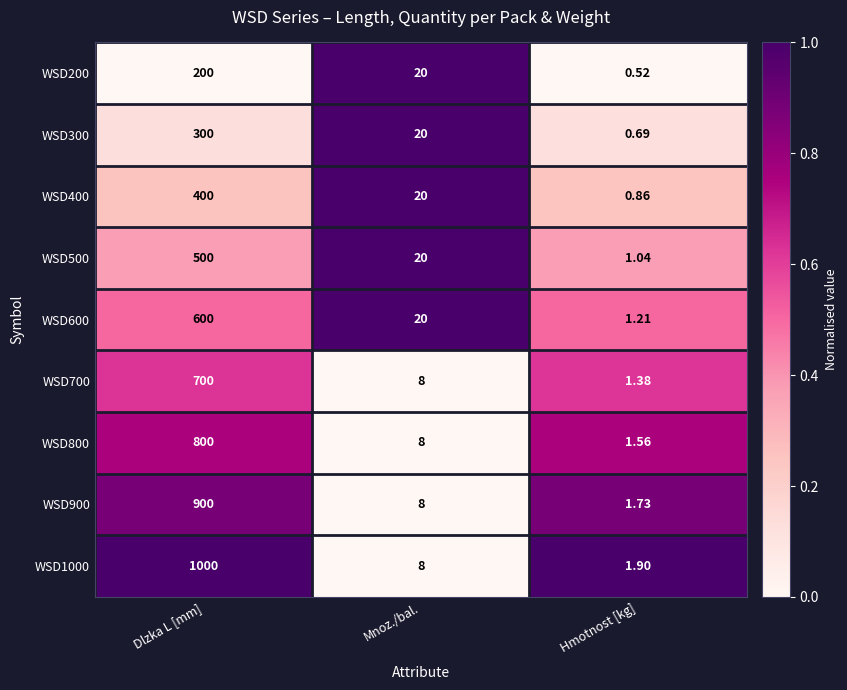

Which series has the widest spread of values?

WSD1000